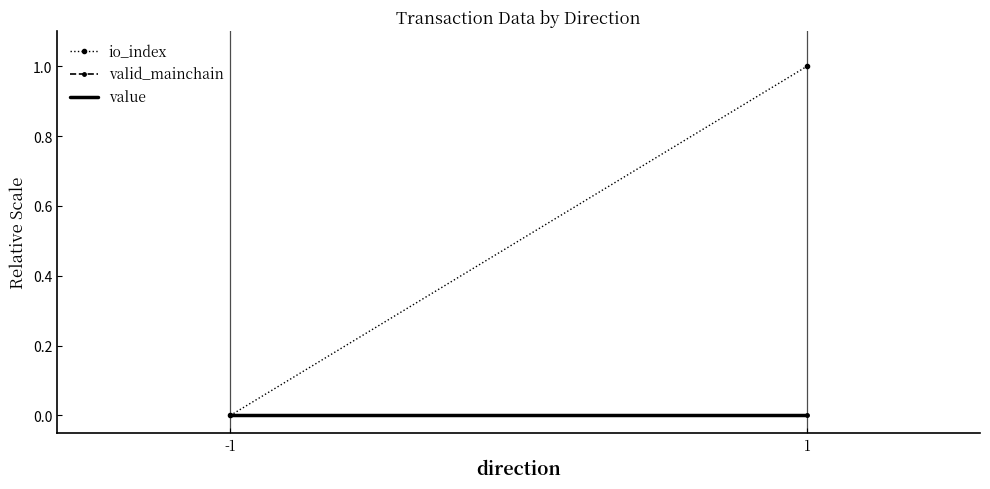

How many categories are shown in the chart?

2